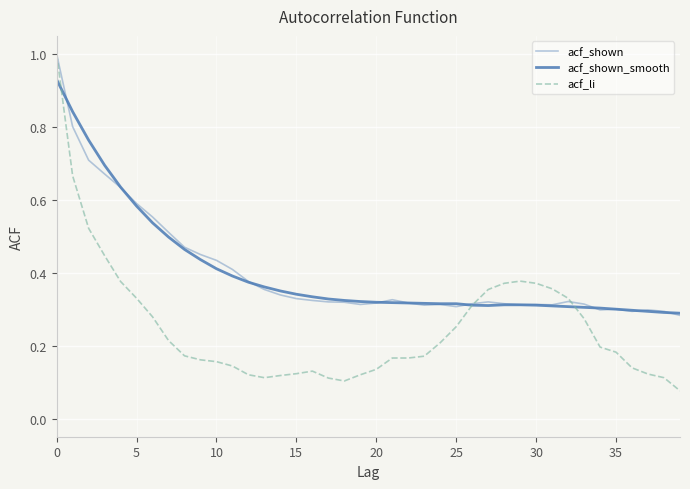

How many lines are shown in the chart?

3